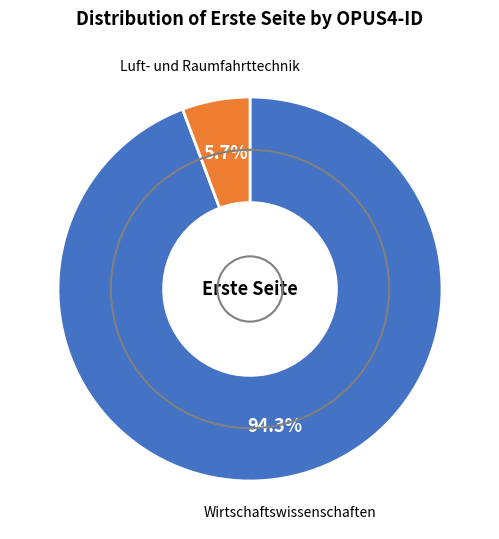

Is there any slice that represents more than half of the pie?

Yes